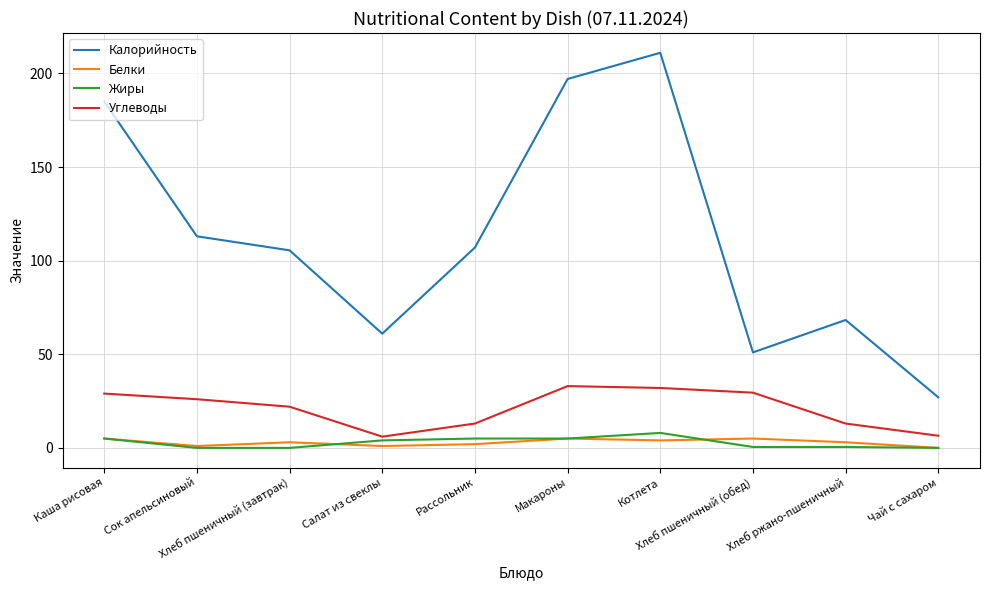

True or false: Калорийность and Жиры cross at least once.

False